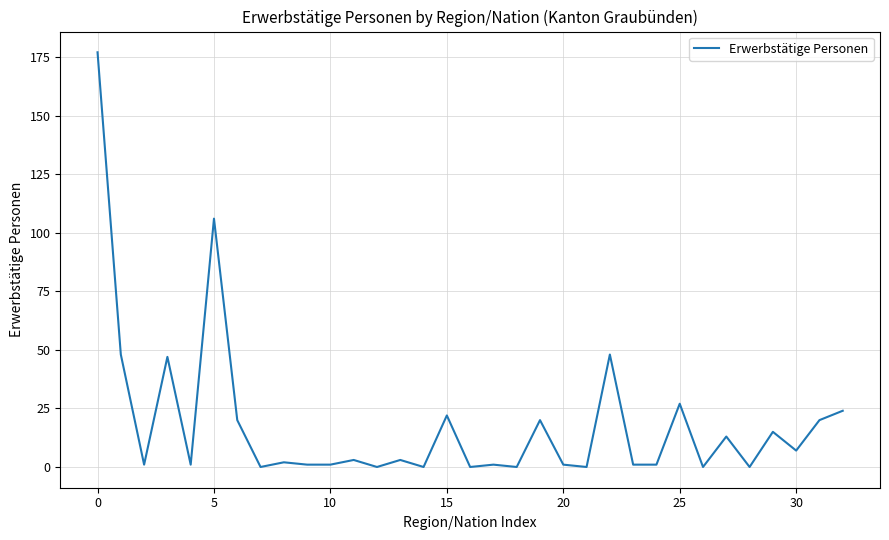

What is the difference between the maximum and minimum values?

177